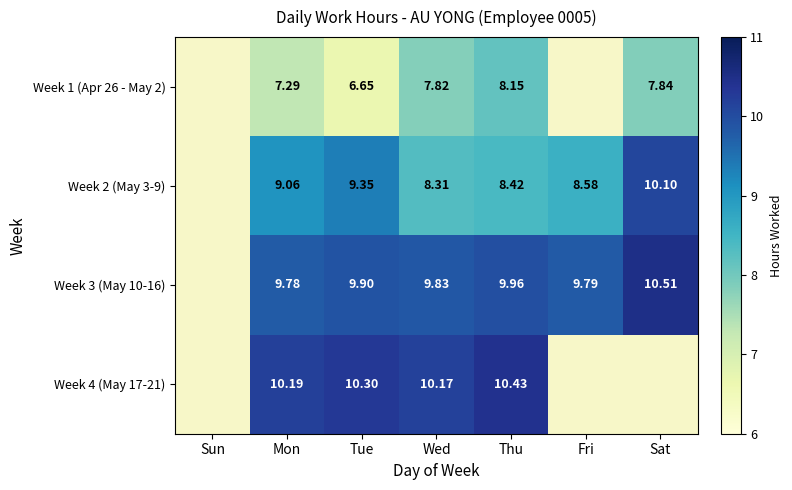

How many values in the Week 4 (May 17-21) series exceed 10?

4